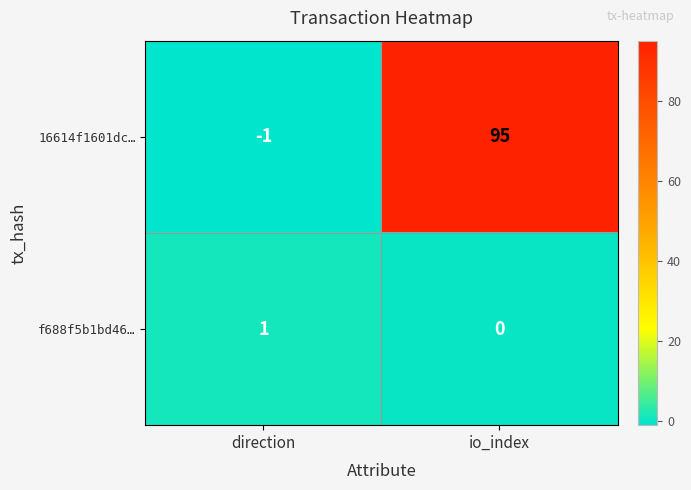

True or false: 16614f1601dc… has a value of 153 at io_index.

False